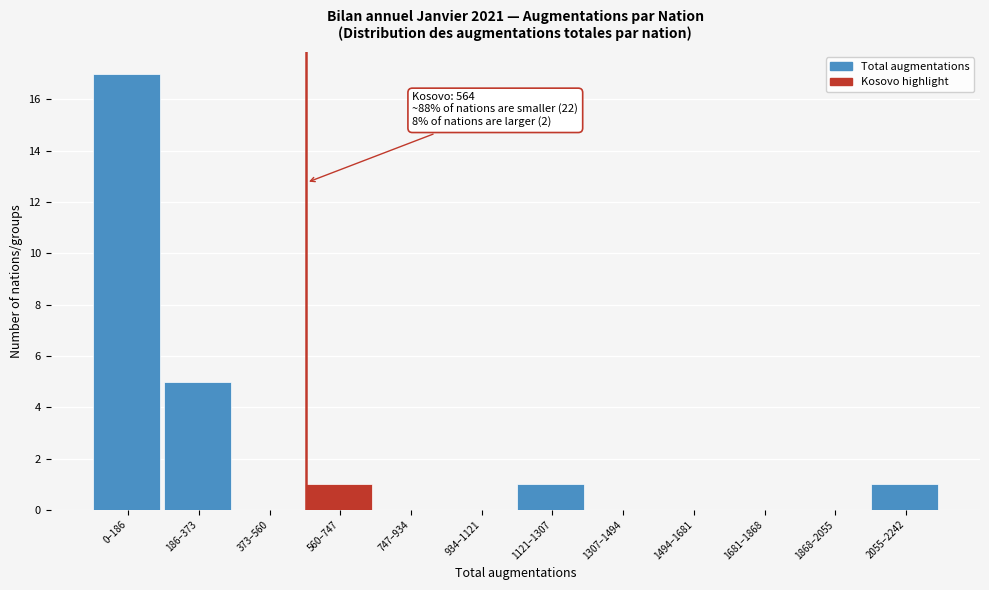

Reading right to left, extract all data points from this chart.

2055–2242=1	1868–2055=0	1681–1868=0	1494–1681=0	1307–1494=0	1121–1307=1	934–1121=0	747–934=0	560–747=1	373–560=0	186–373=5	0–186=17